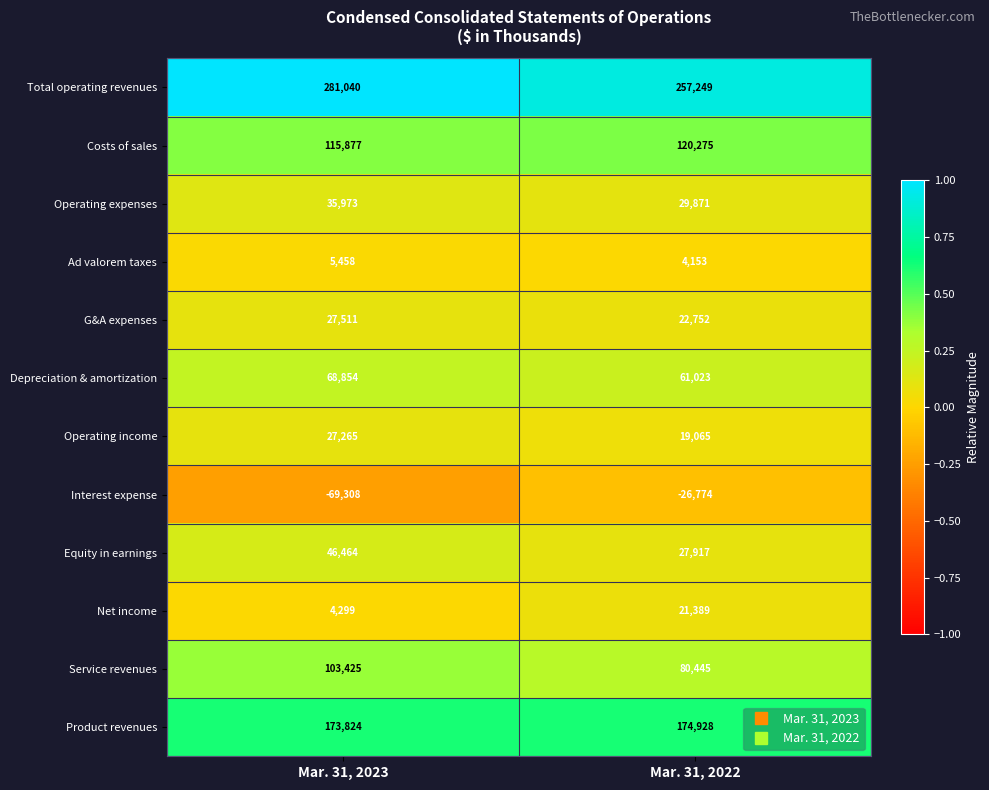

List the series in order of their peak value, lowest first.

Interest expense, Ad valorem taxes, Net income, Operating income, G&A expenses, Operating expenses, Equity in earnings, Depreciation & amortization, Service revenues, Costs of sales, Product revenues, Total operating revenues